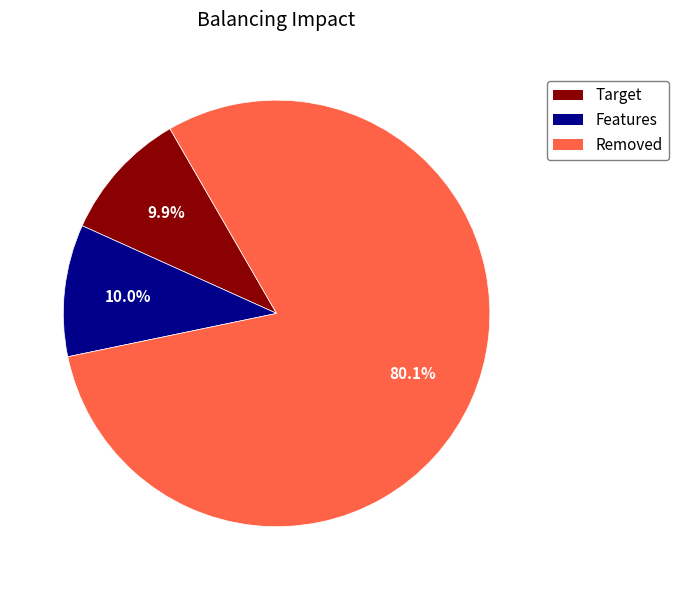

Is there a majority slice in this chart?

Yes